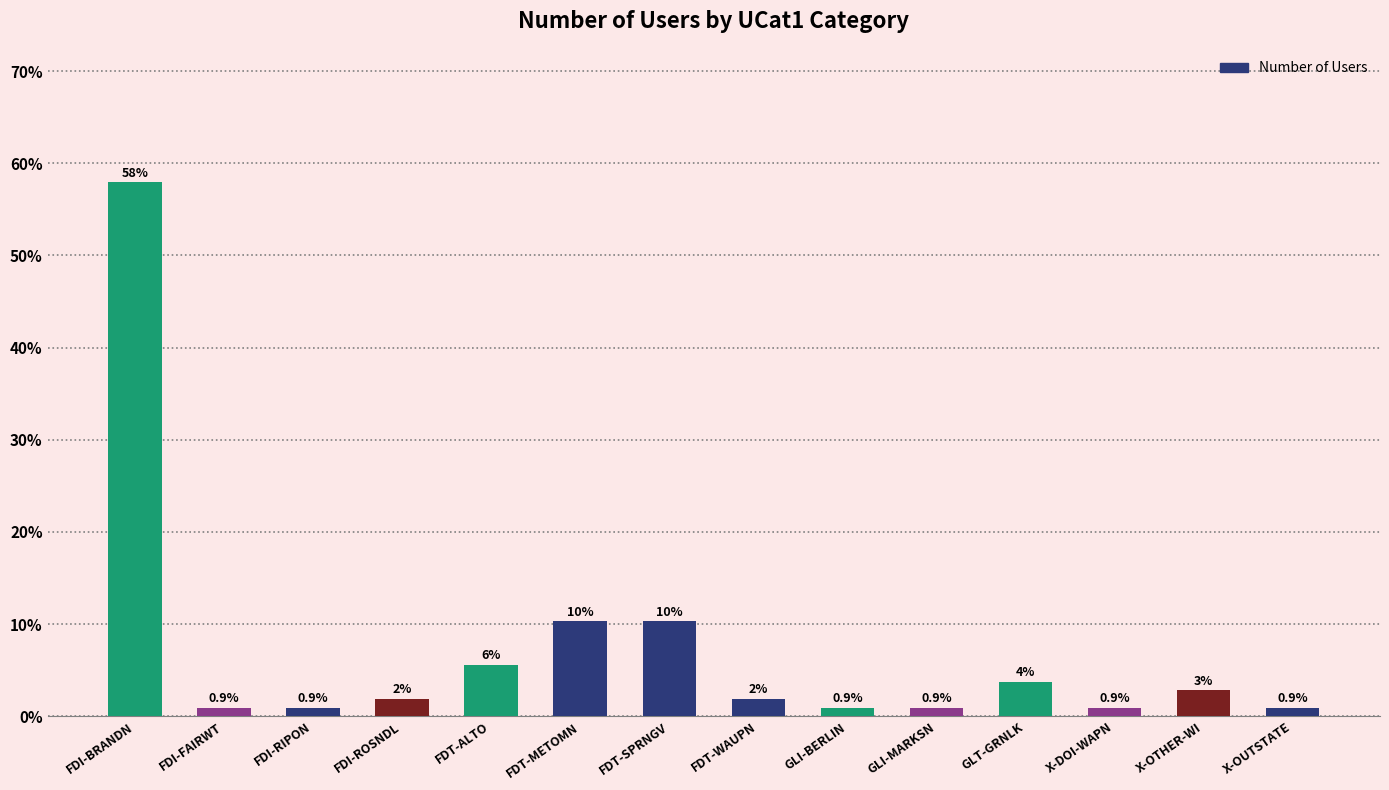

What is the ratio of the value at FDT-SPRNGV to the value at FDT-METOMN?

1.0